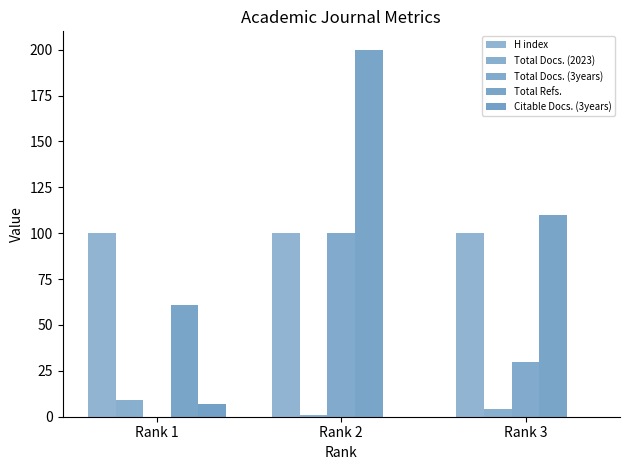

What is the value of the Total Refs. bar at the 3rd from the left?

110